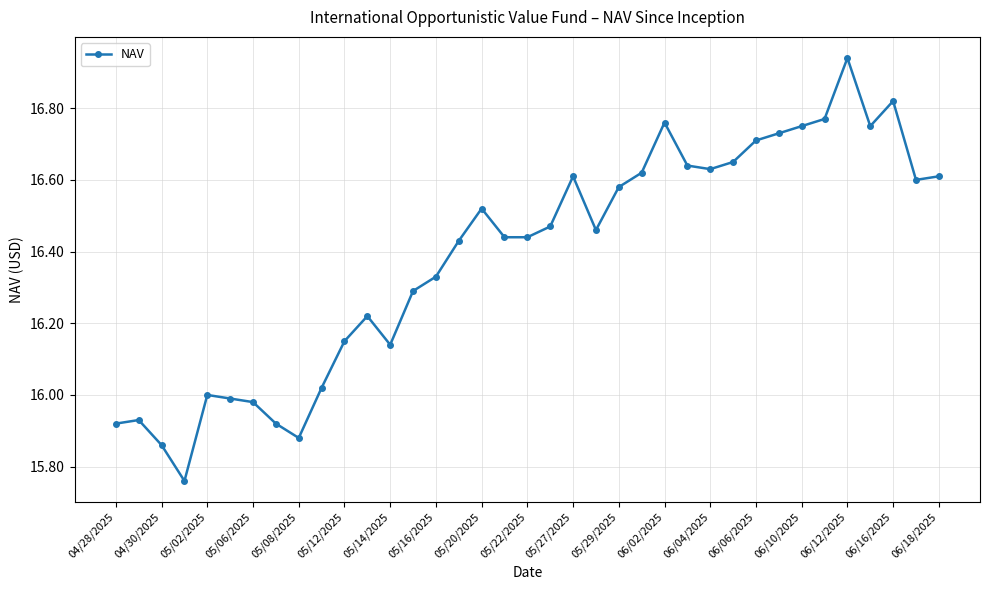

True or false: the data has more than 1 interior local peaks.

True